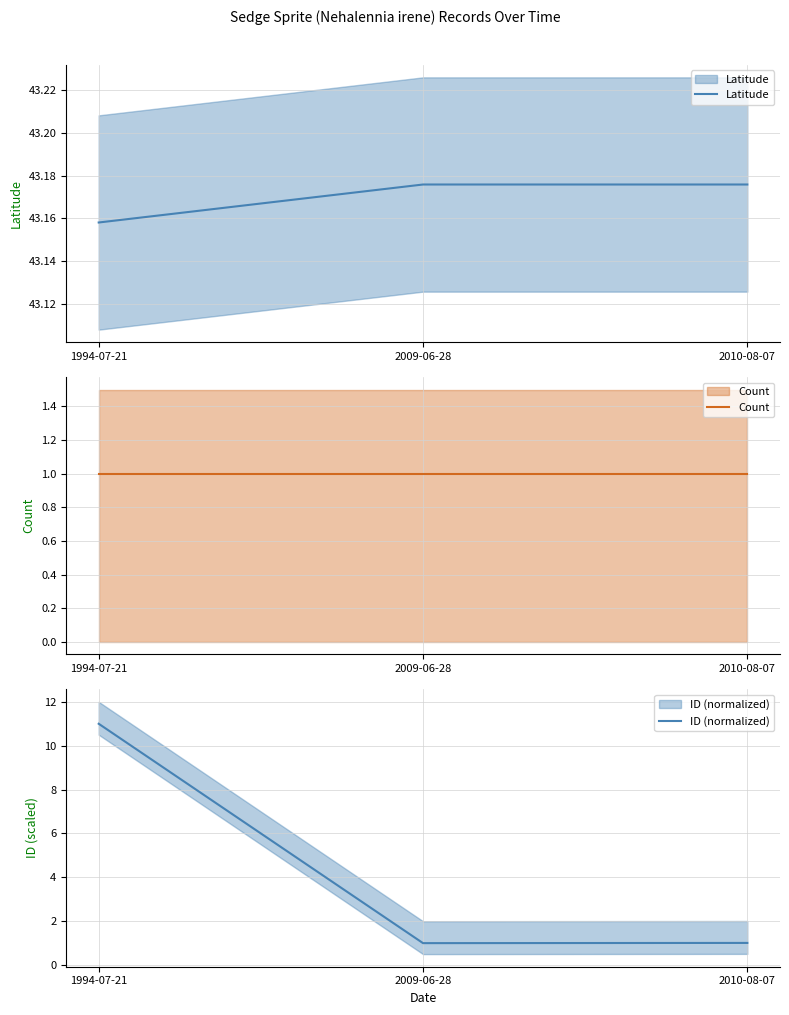

Rank the series at 2010-08-07 from lowest to highest value.

Count, ID (normalized), Latitude